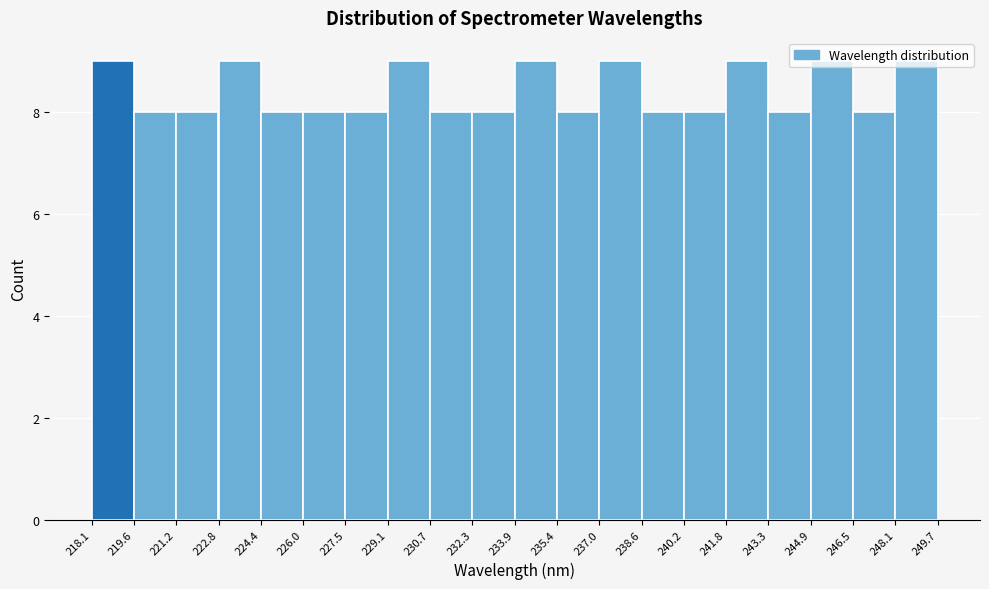

Reading left to right, transcribe this chart: for each bar, give the range it covers on the x-axis and its height. The values are not printed on the chart, so give them approximately, as read against the axis.

218.1 to 219.6: 9
219.6 to 221.2: 8
221.2 to 222.8: 8
222.8 to 224.4: 9
224.4 to 226.0: 8
226.0 to 227.5: 8
227.5 to 229.1: 8
229.1 to 230.7: 9
230.7 to 232.3: 8
232.3 to 233.9: 8
233.9 to 235.4: 9
235.4 to 237.0: 8
237.0 to 238.6: 9
238.6 to 240.2: 8
240.2 to 241.8: 8
241.8 to 243.3: 9
243.3 to 244.9: 8
244.9 to 246.5: 9
246.5 to 248.1: 8
248.1 to 249.7: 9